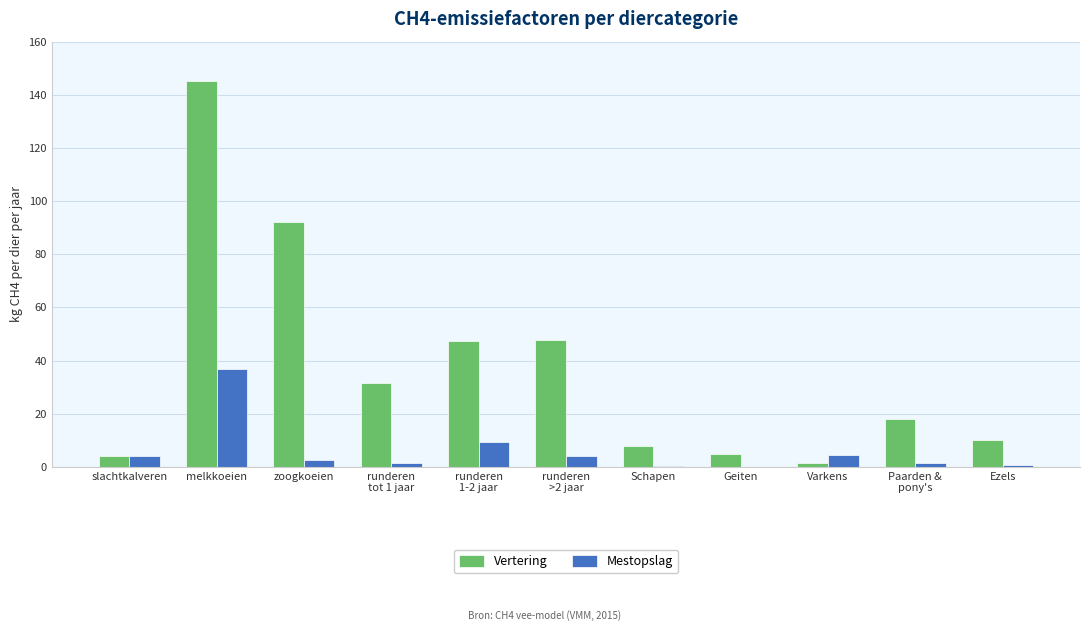

Are the bars grouped side by side (vs. stacked)?

Yes